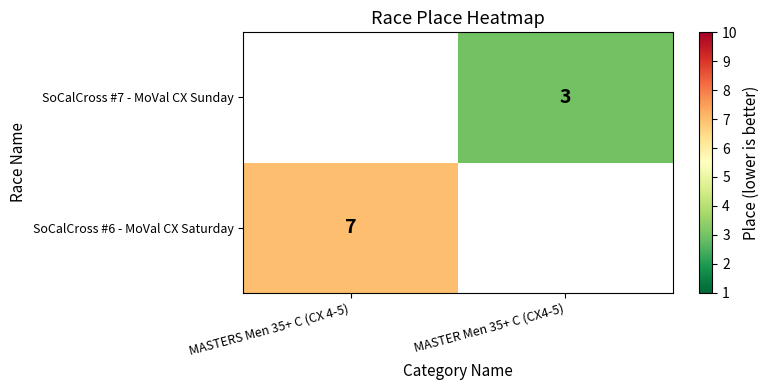

The value of SoCalCross #7 - MoVal CX Sunday at MASTER Men 35+ C (CX4-5) is 2. True or false?

False